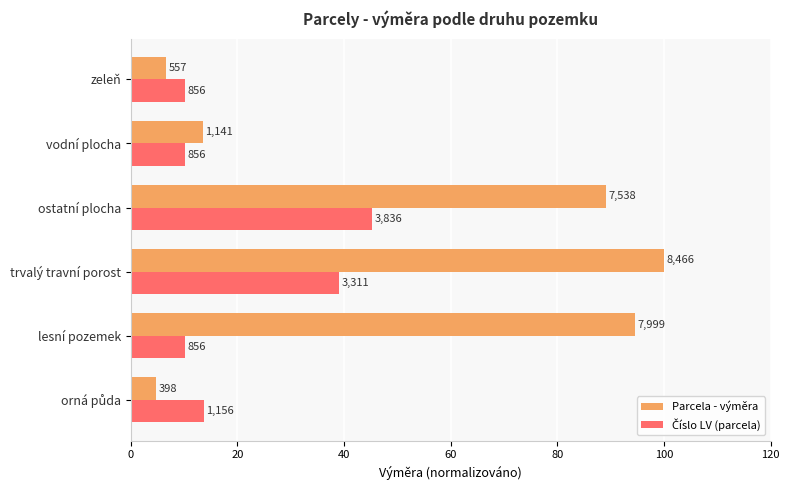

Reading left to right, transcribe all the data shown in this chart.

Parcela - výměra: 4.7	94.5	100.0	89.0	13.5	6.6
Číslo LV (parcela): 13.7	10.1	39.1	45.3	10.1	10.1